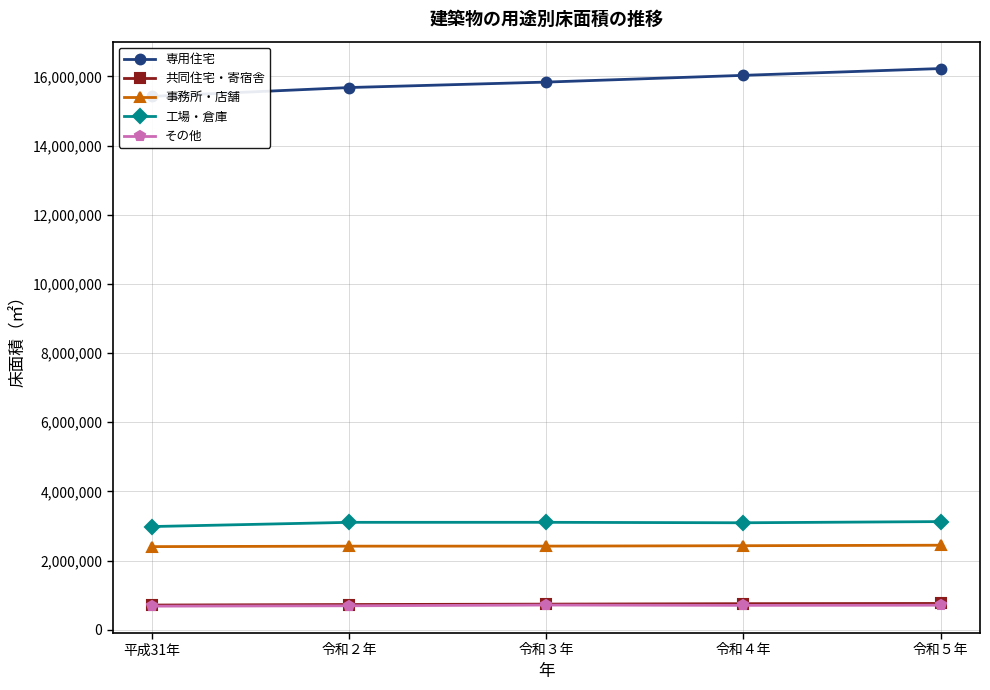

True or false: 専用住宅 and その他 cross at least once.

False